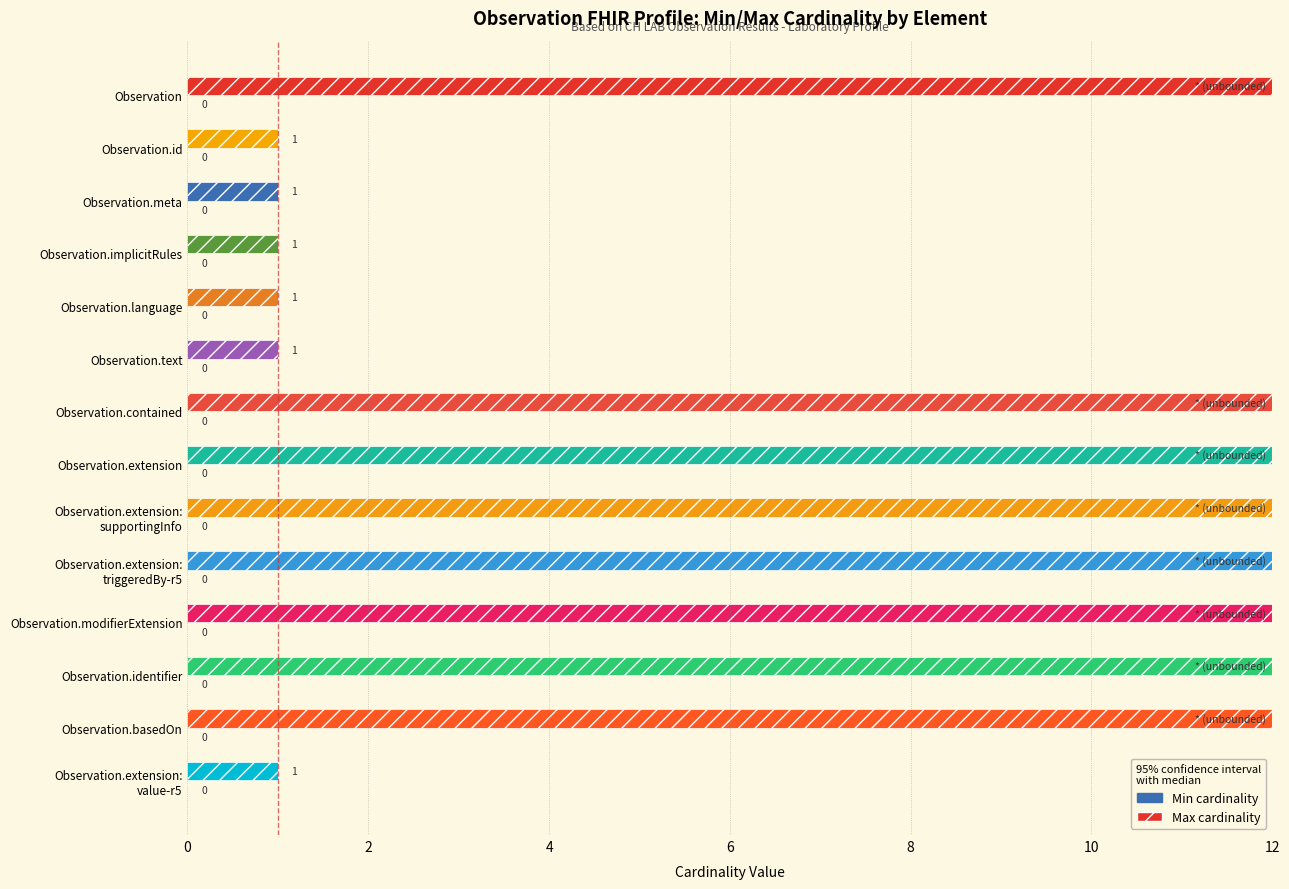

Which series has the largest total across all categories?

Max